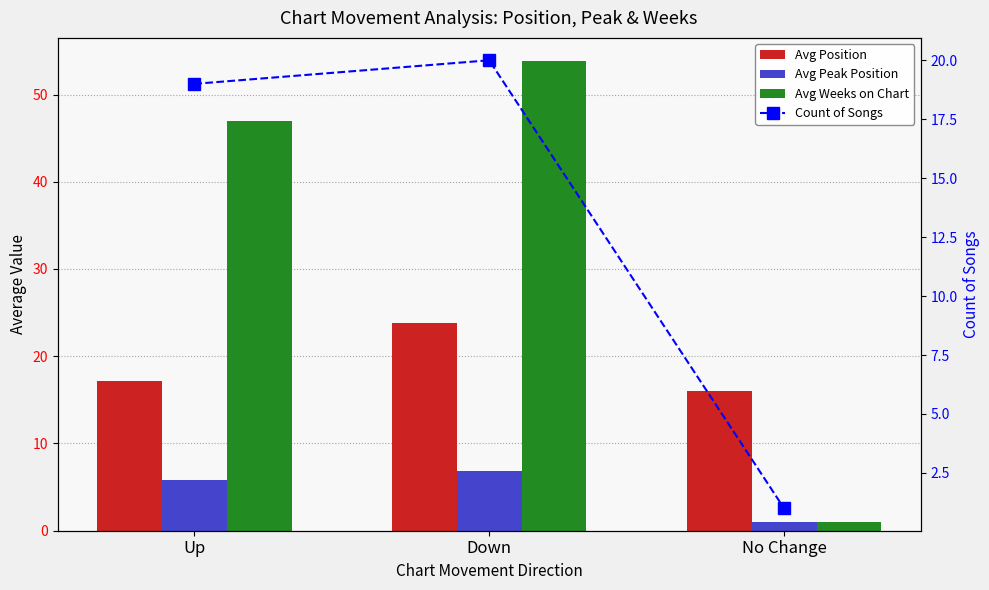

Reading left to right, extract all data points from this chart.

Avg Position: 17.2	23.9	16.0
Avg Peak Position: 5.8	6.9	1.0
Avg Weeks on Chart: 46.9	53.8	1.0
Count of Songs: 19.0	20.0	1.0